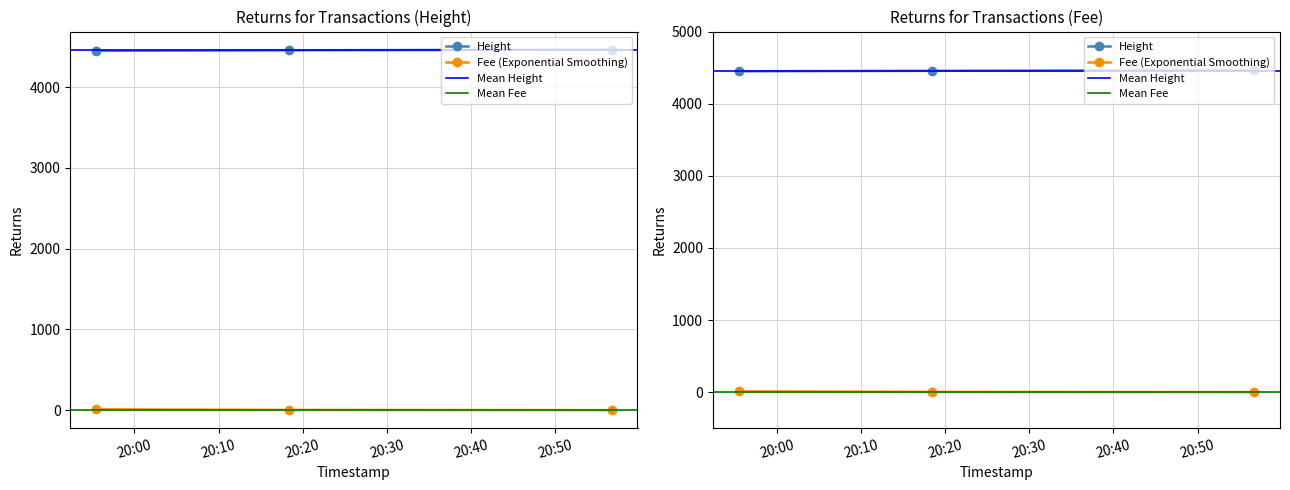

What is the label of the 1st point from the left?

2019-01-22 19:55:26